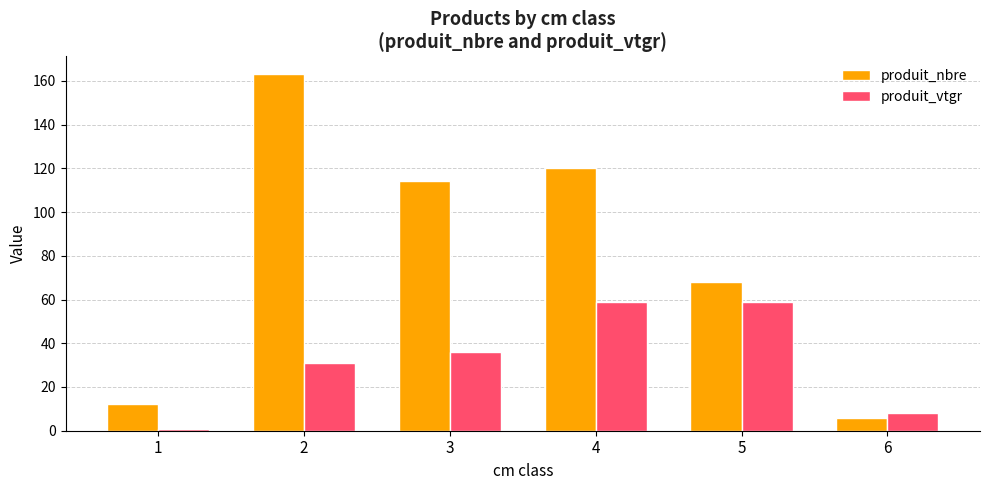

True or false: produit_nbre has a value of 6.0 at 6.

True